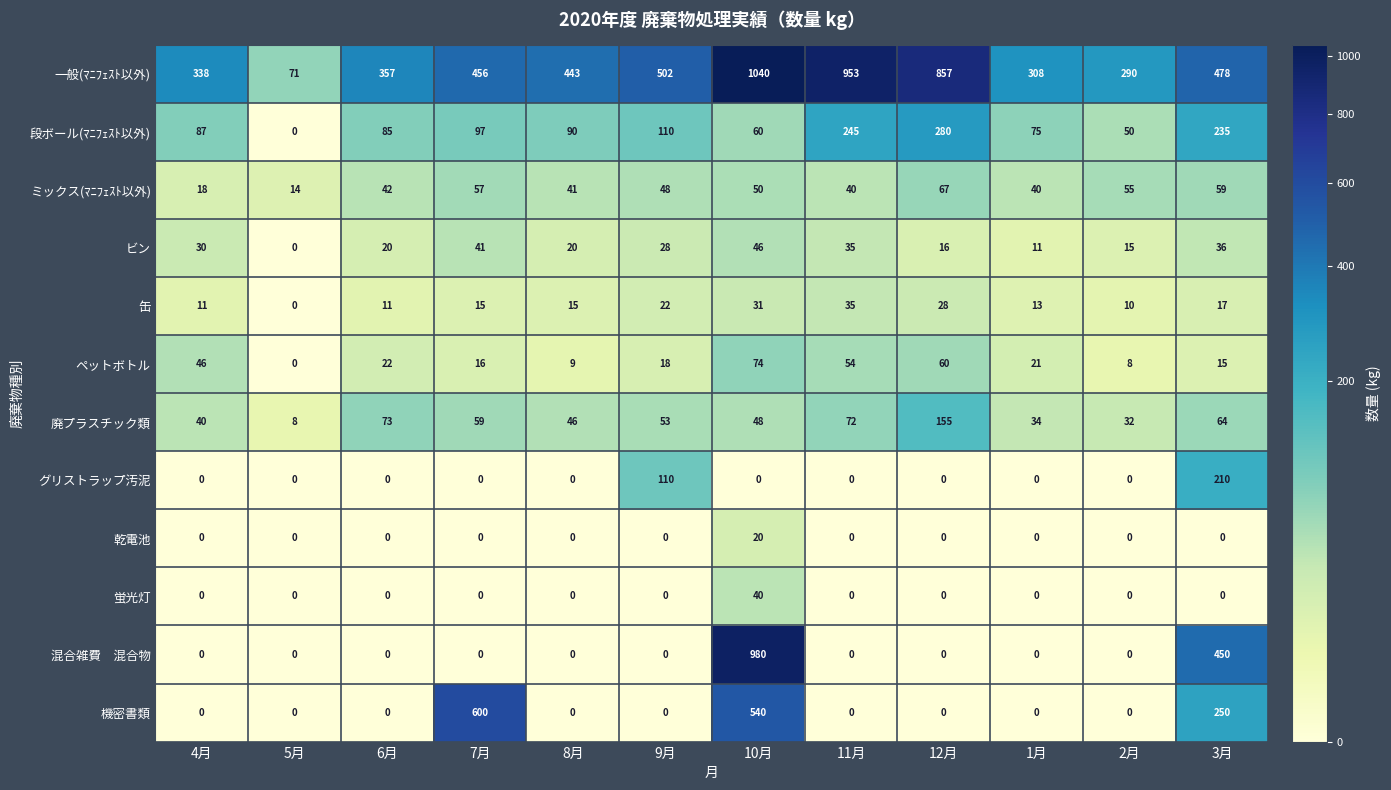

What is the spread (max minus min) of values at 8月?

443